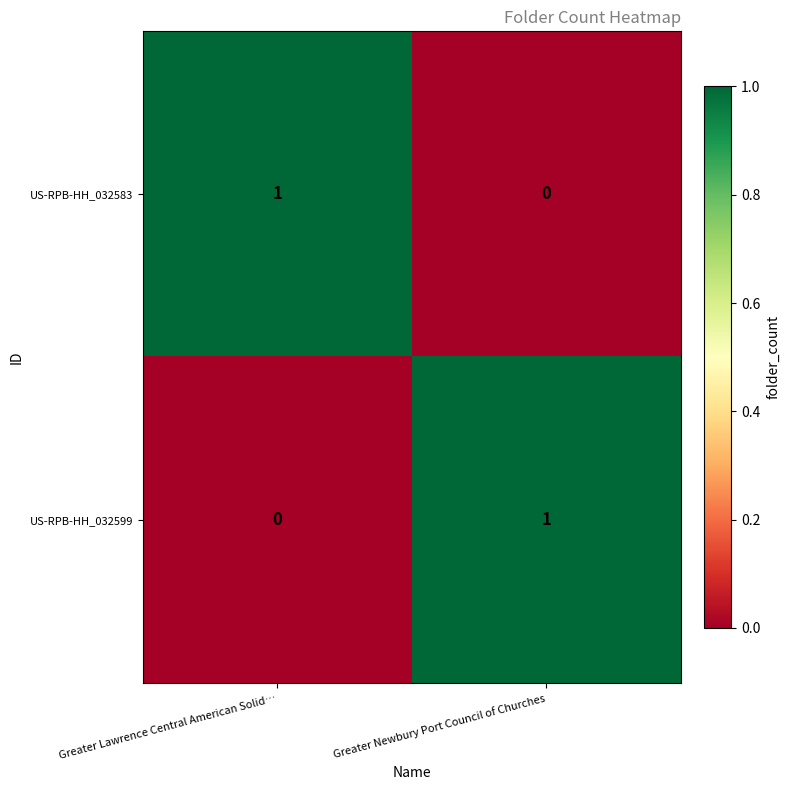

Is the value of US-RPB-HH_032599 at Greater Lawrence Central American Solid… greater than the value of US-RPB-HH_032583 at Greater Lawrence Central American Solid…?

No